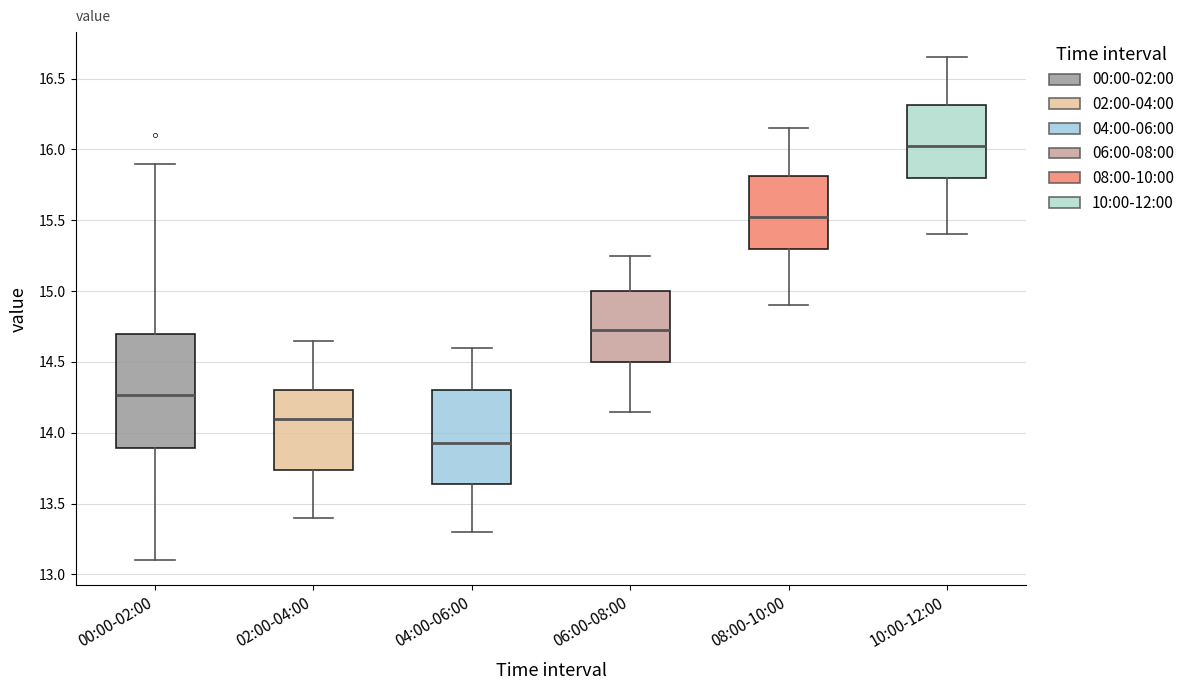

Which box is the tallest, from its lower edge to its upper edge?

00:00-02:00